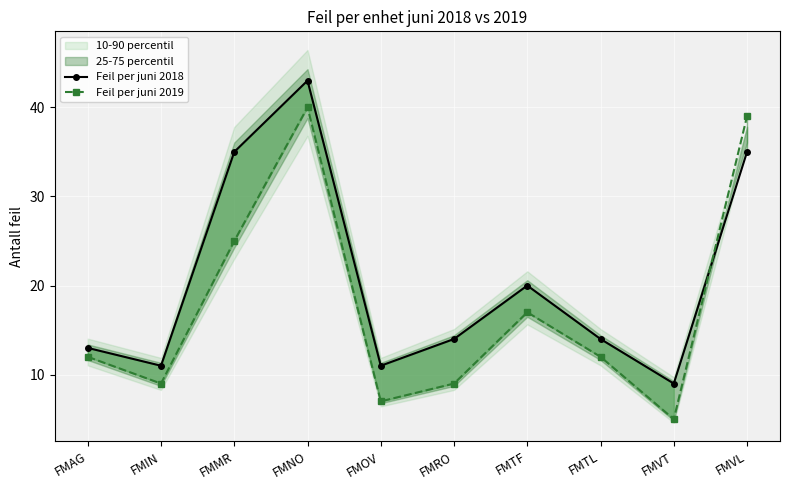

Is the value of Feil per juni 2019 at FMOV greater than the value of Feil per juni 2018 at FMVL?

No